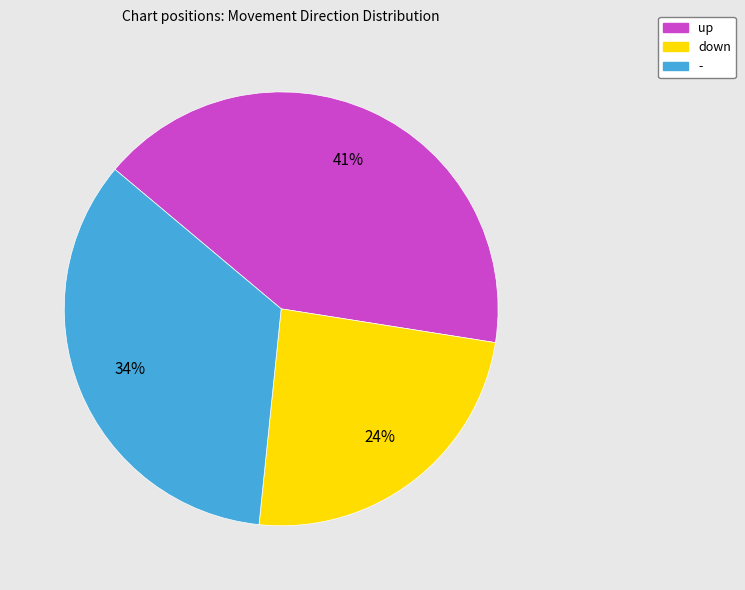

Do up and - together represent more than half of the pie?

Yes